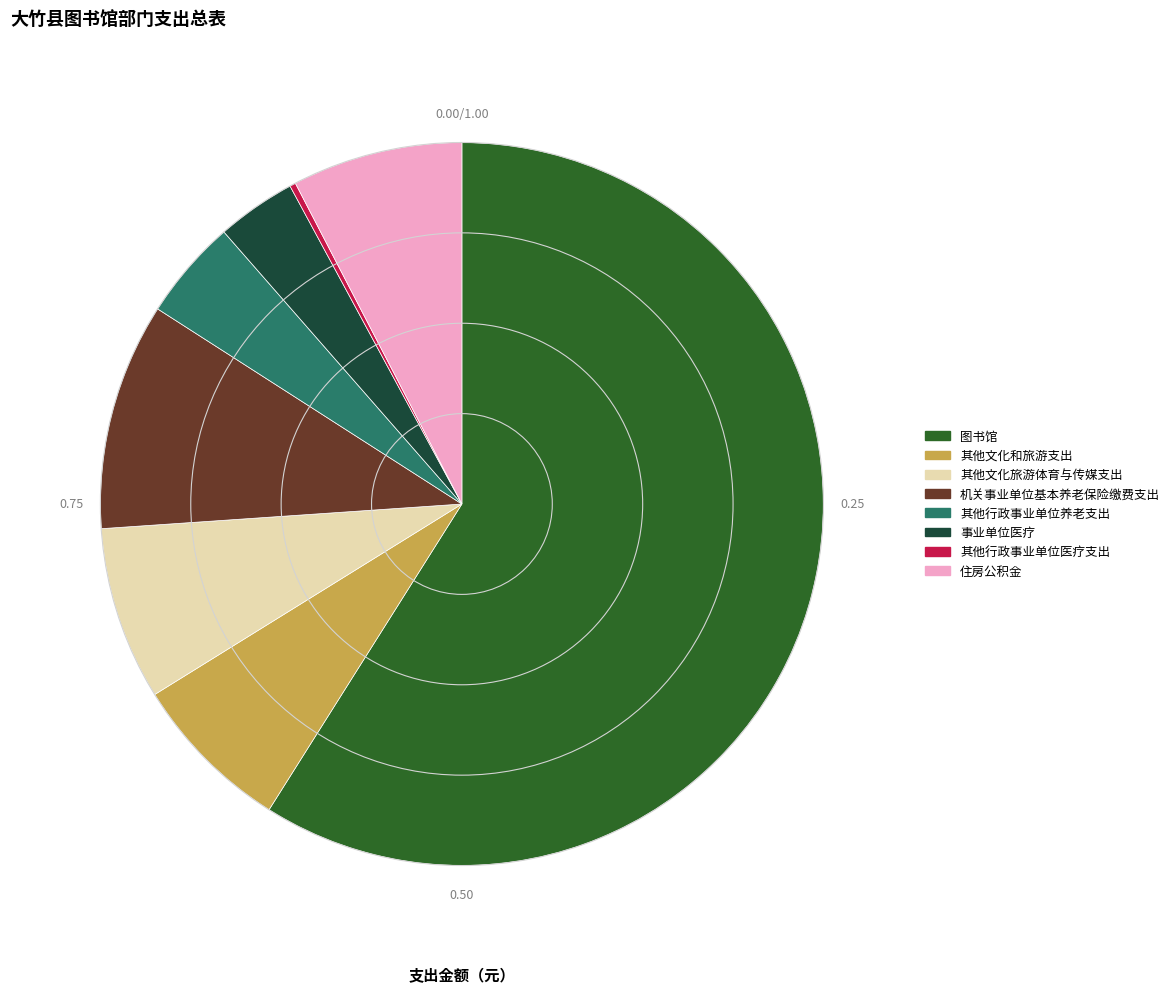

Is there any slice that represents more than half of the pie?

Yes